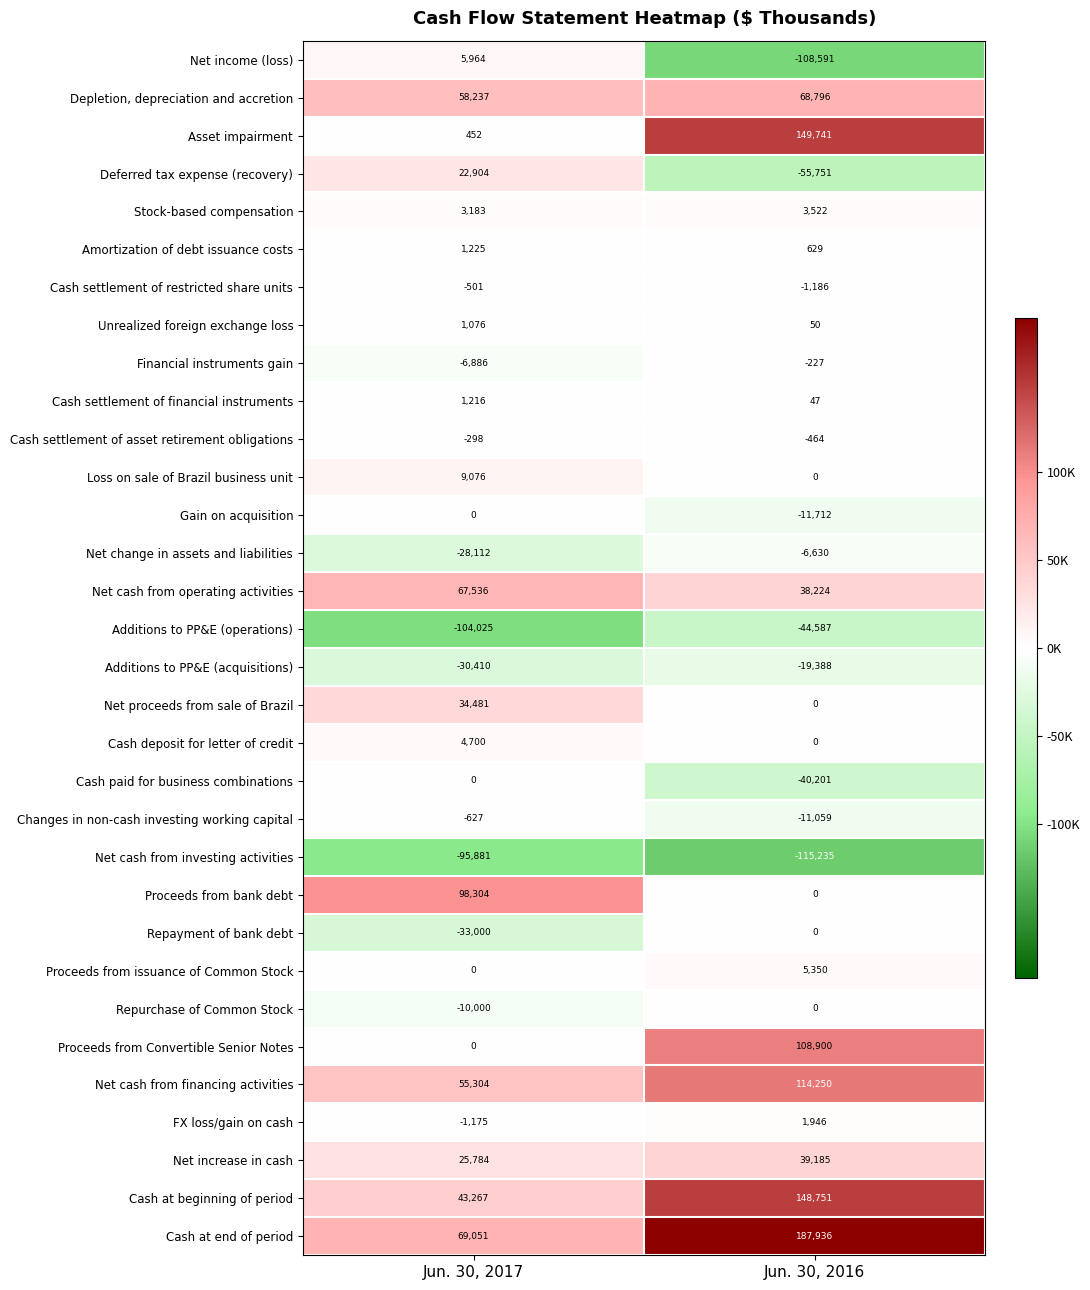

Rank the categories by Financial instruments gain value from highest to lowest.

Jun. 30, 2016, Jun. 30, 2017